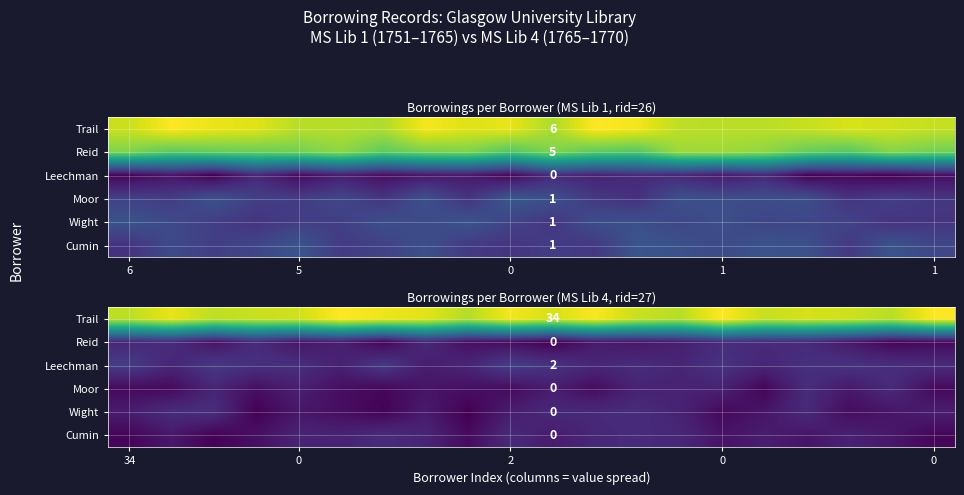

List the series in order of their peak value, lowest first.

Cumin, Moor, Reid, Wight, Leechman, Trail